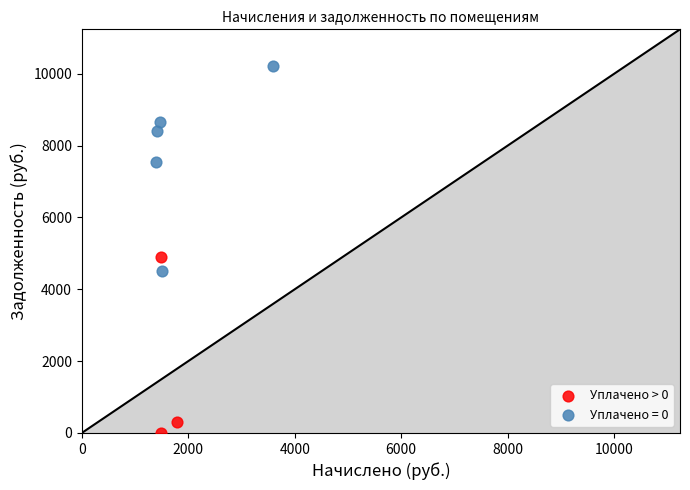

Which series contains the lowest Y value?

Уплачено > 0